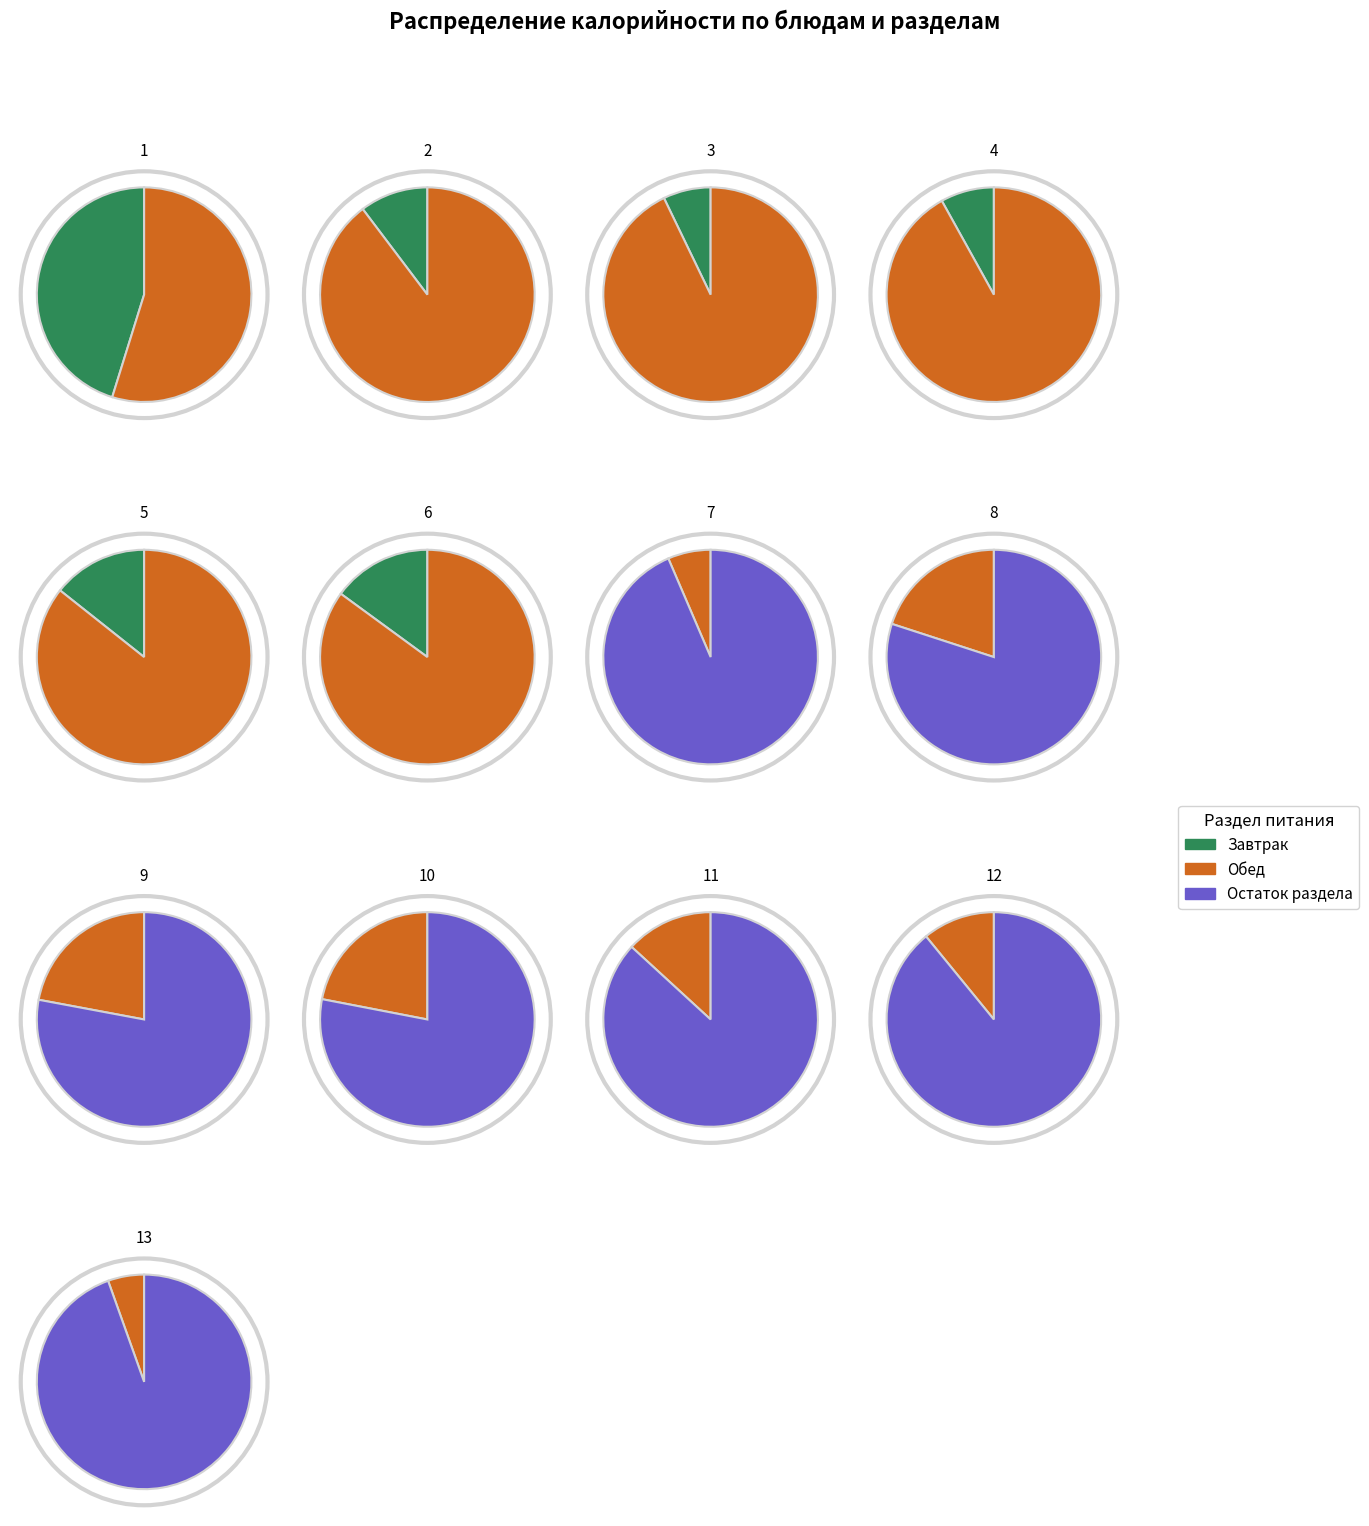

What is the change in value from Свекла отварная to Хлеб пшеничный (обед)?

+37.5